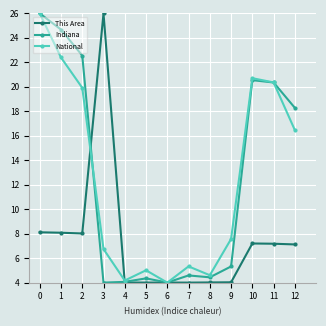

What is the difference between the highest and lowest values at 10?

13.5